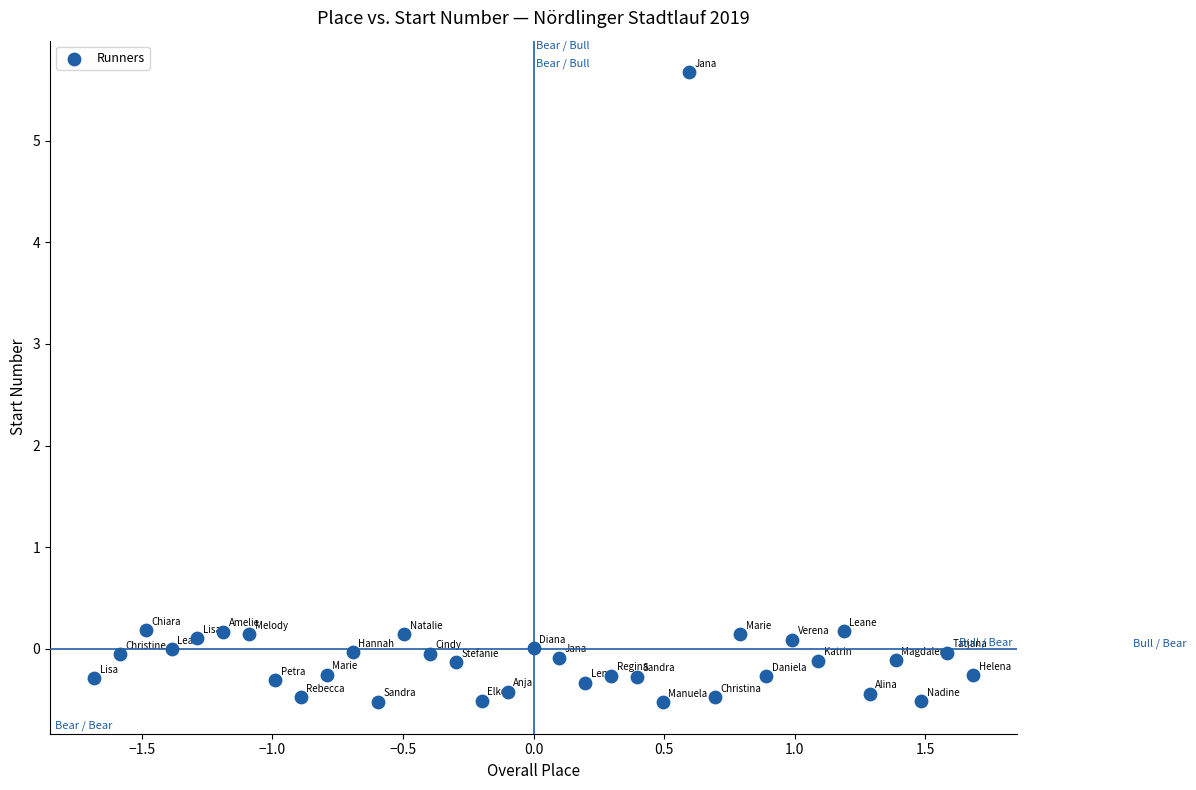

What is the range of X values (max minus min)?

3.4